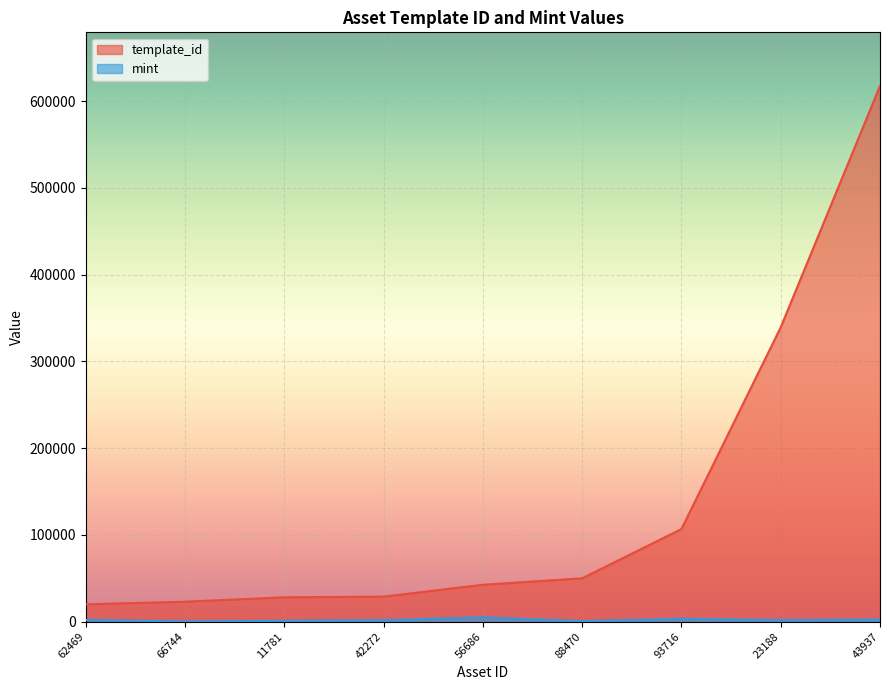

Where is template_id nearest to the value 318673?

23188